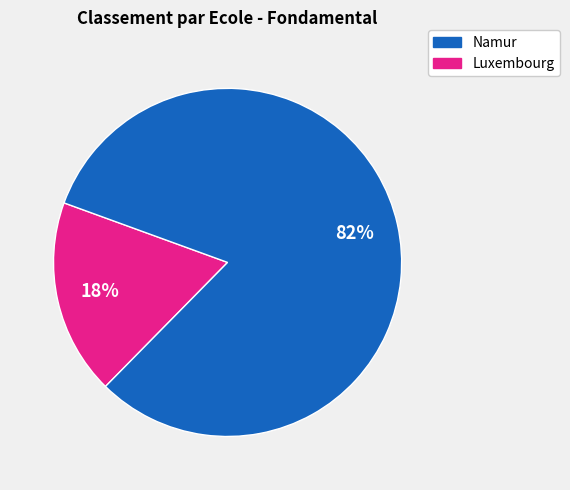

Count the number of slices in the pie.

2